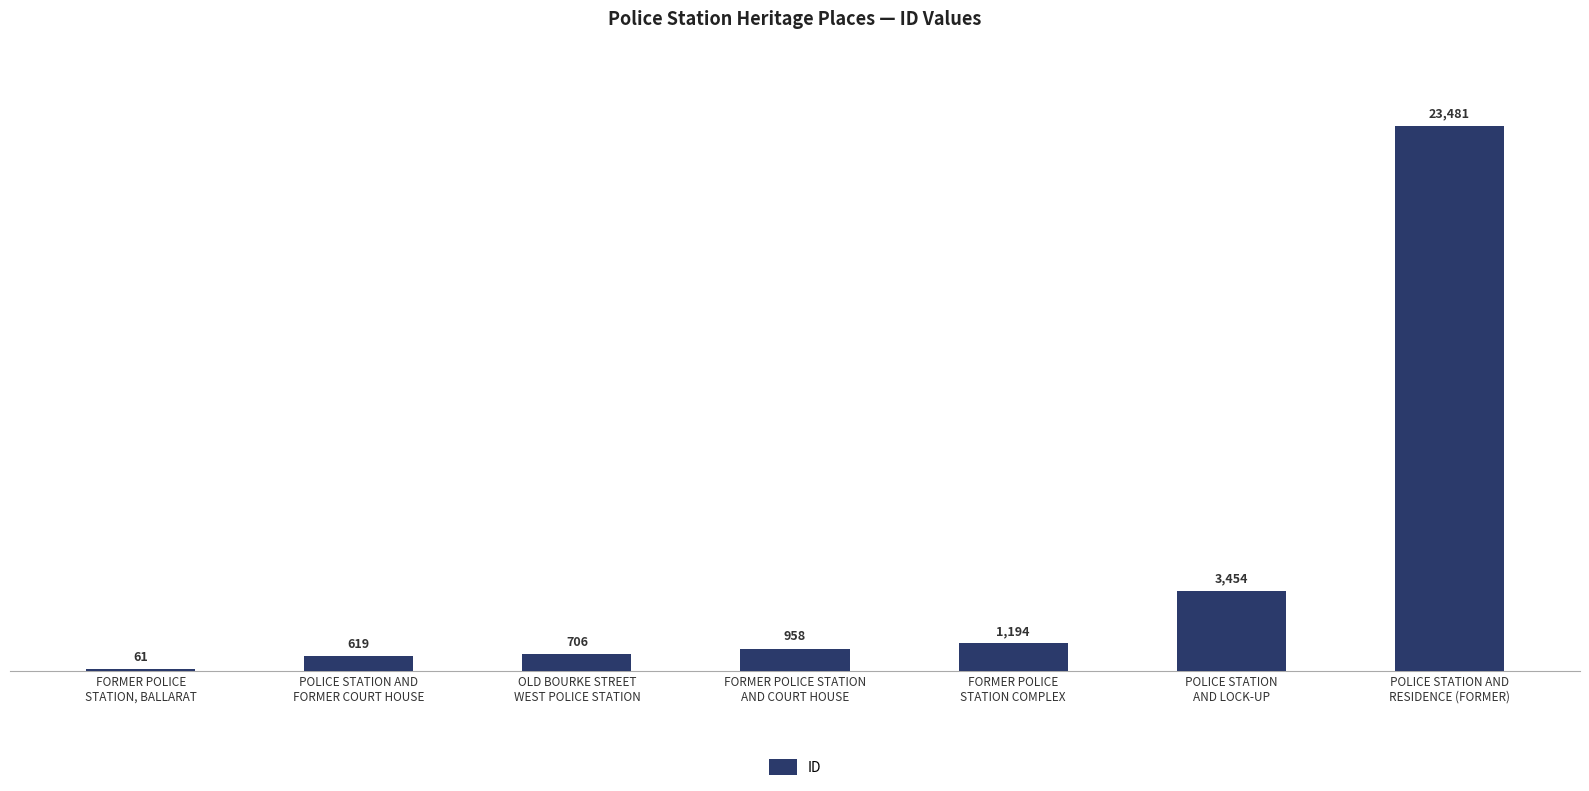

Count the number of categories in the chart.

7